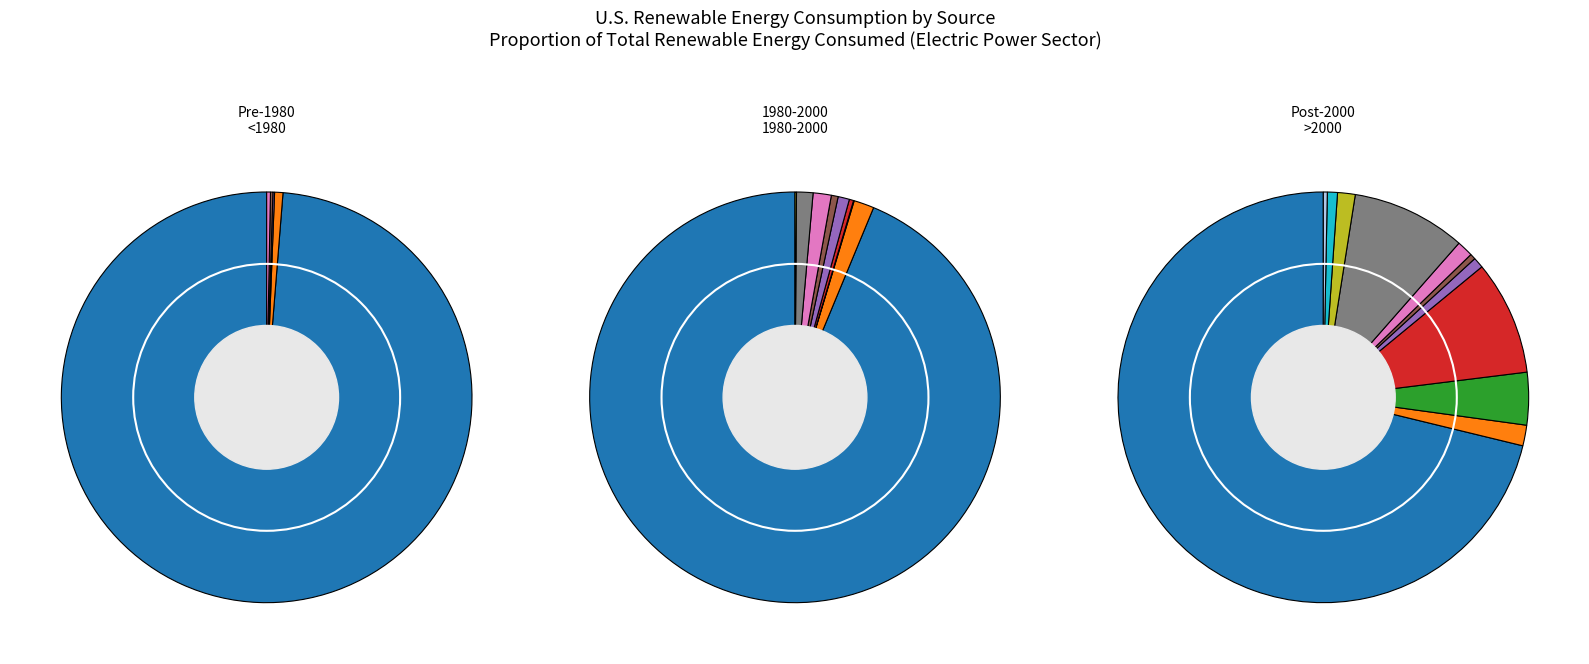

Count the number of slices in the pie.

11